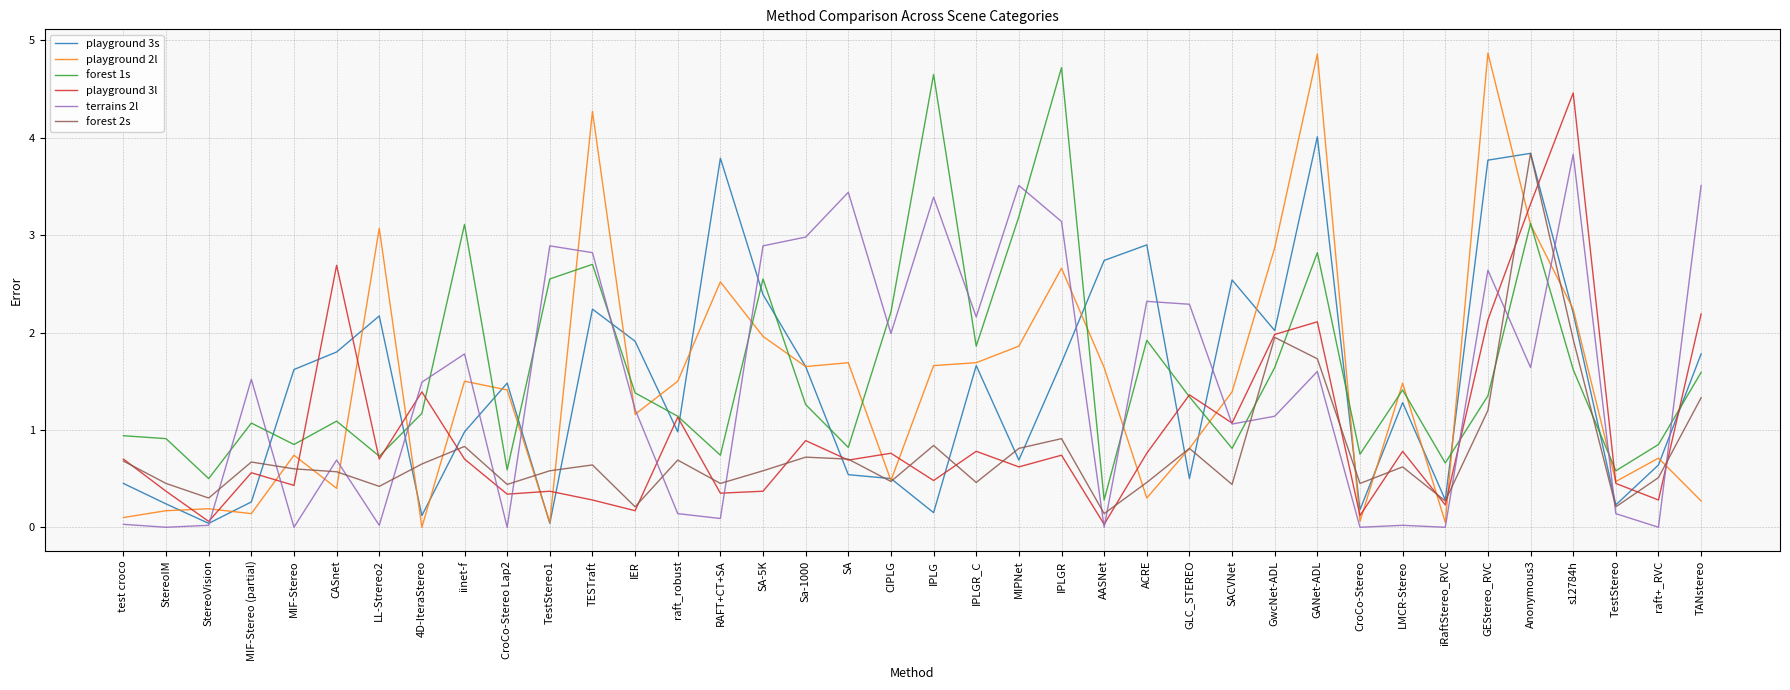

What position from the right is iinet-f?

30